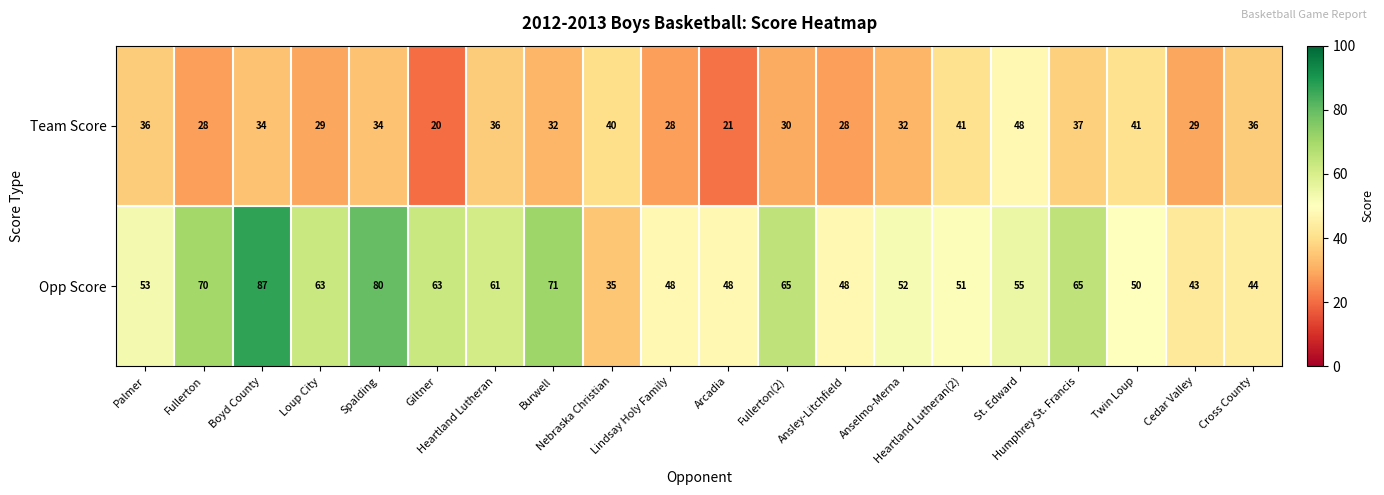

What is the average value of the Team Score series?

33